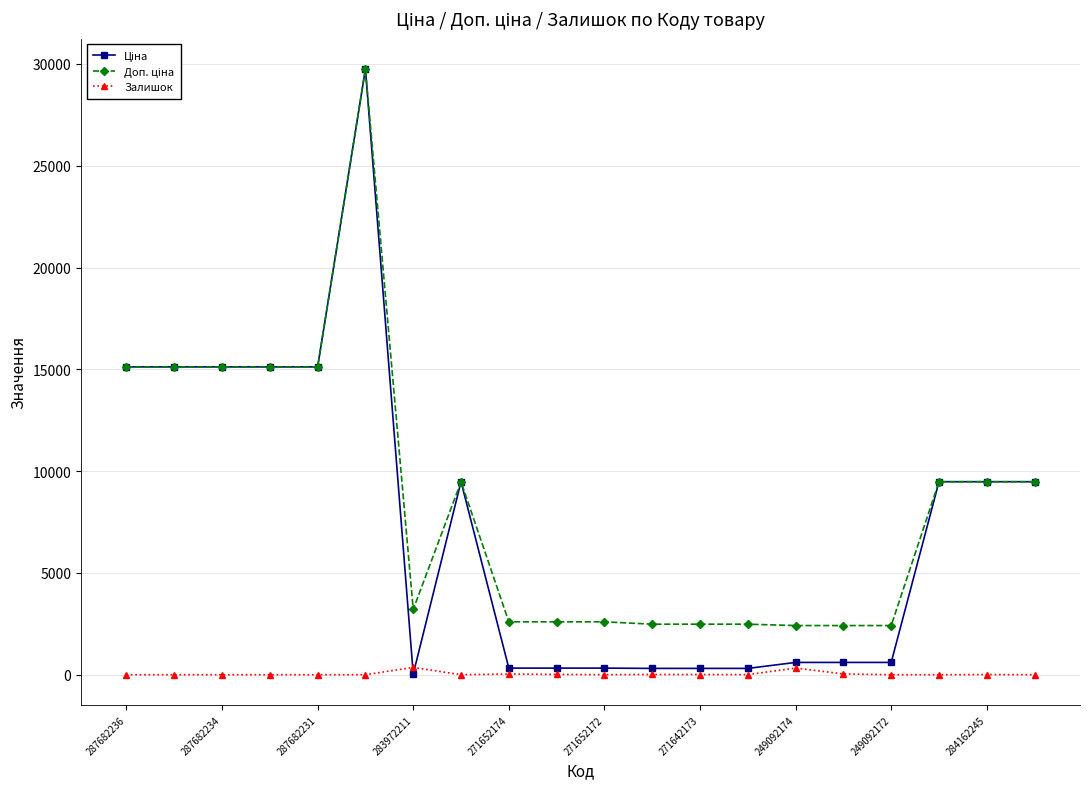

At how many categories does at least one series exceed 3710?

10